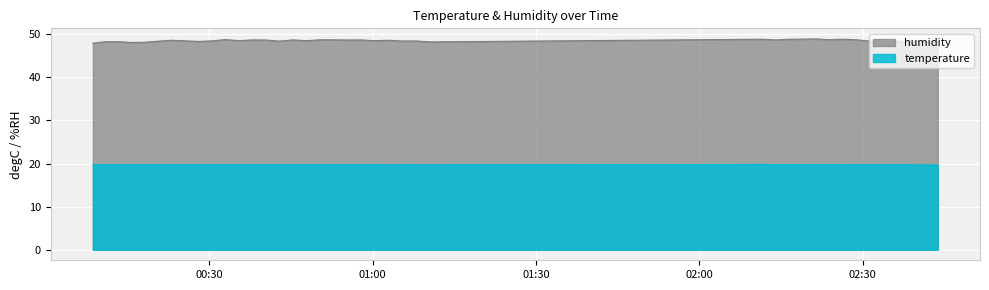

What is the difference between the second highest and second lowest values in the temperature series?

0.1